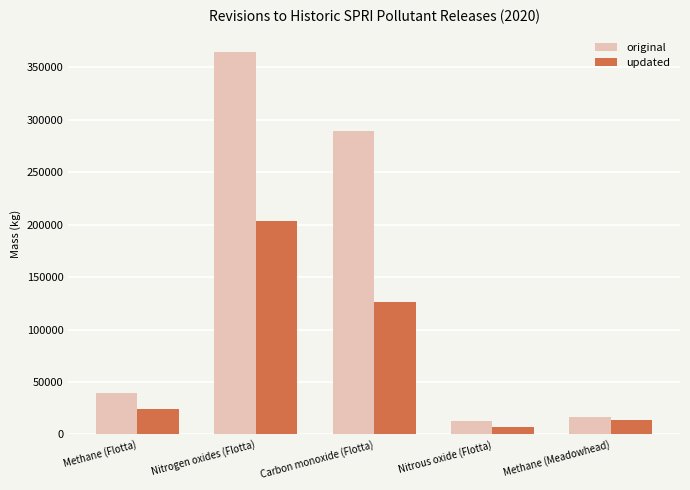

Rank the series by their average value, from highest to lowest.

original, updated